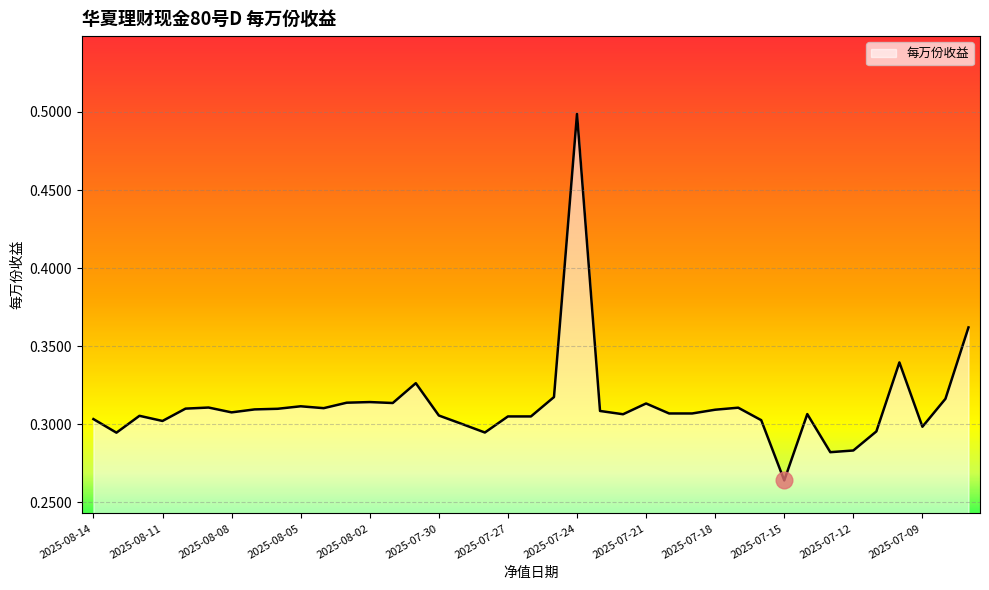

What is the greatest value displayed?

0.5